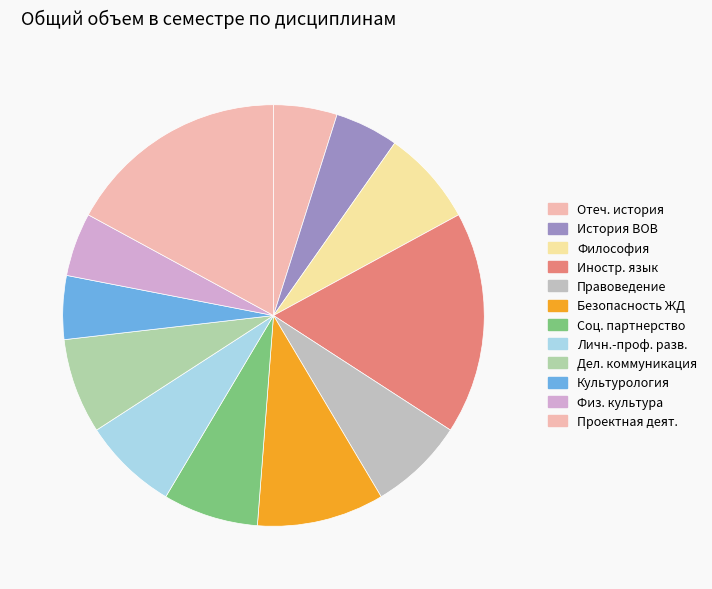

To the nearest percent, what is the average slice percentage?

8%